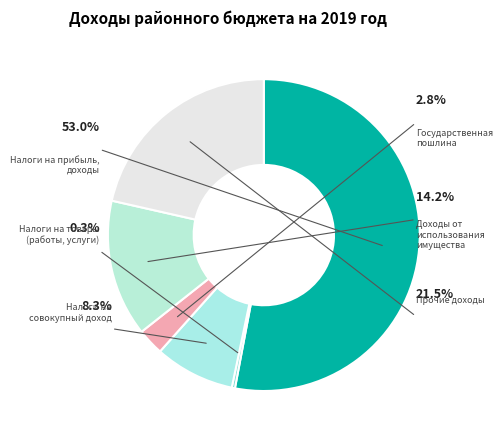

Is there any slice that represents more than half of the pie?

Yes